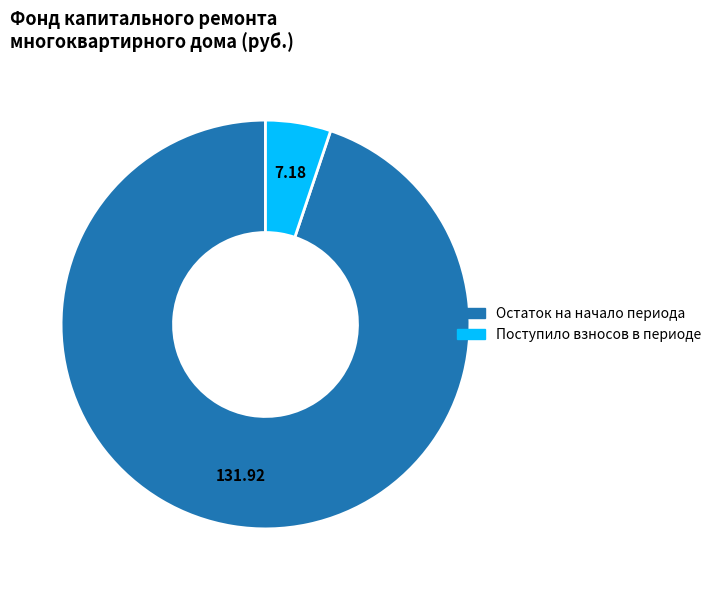

Is there any slice that represents more than half of the pie?

Yes